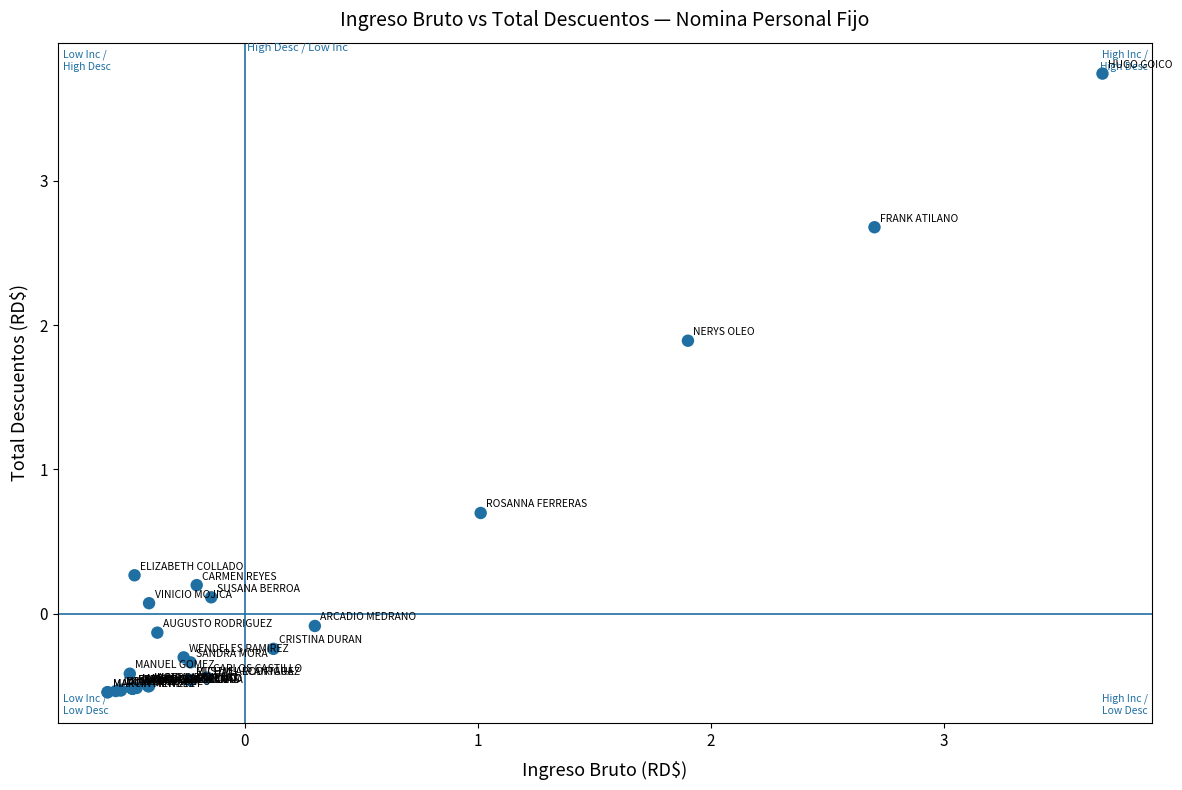

What Y value in the scatter plot is closest to 1?

0.7